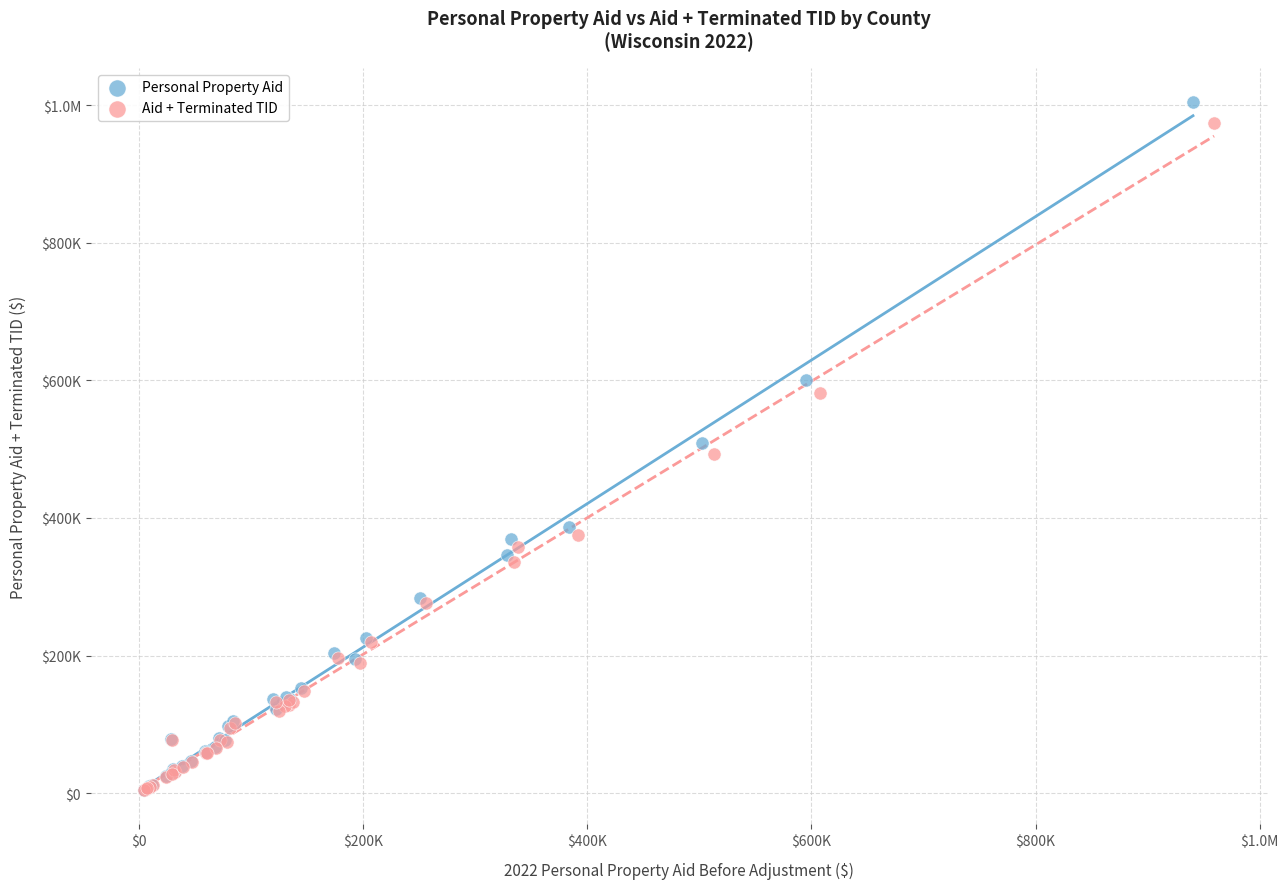

What are all the series names shown in the legend?

Personal Property Aid, Aid + Terminated TID